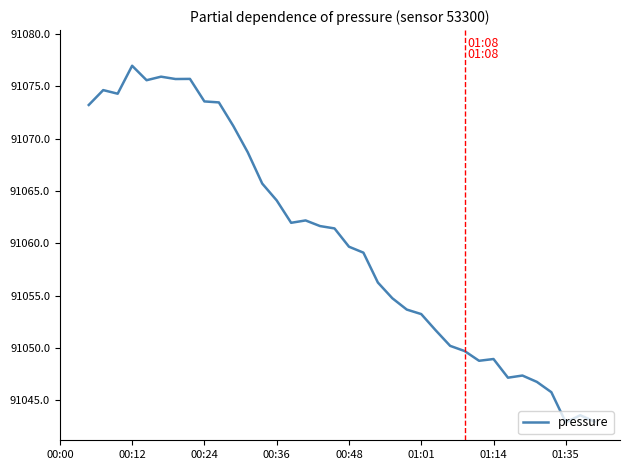

What is the smallest value displayed?

91042.9